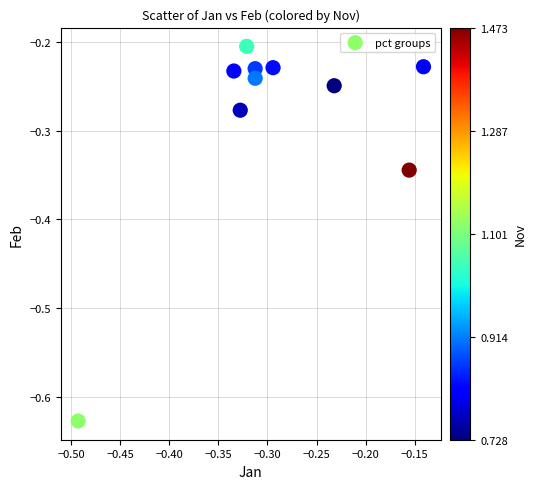

What is the range of X values (max minus min)?

0.4